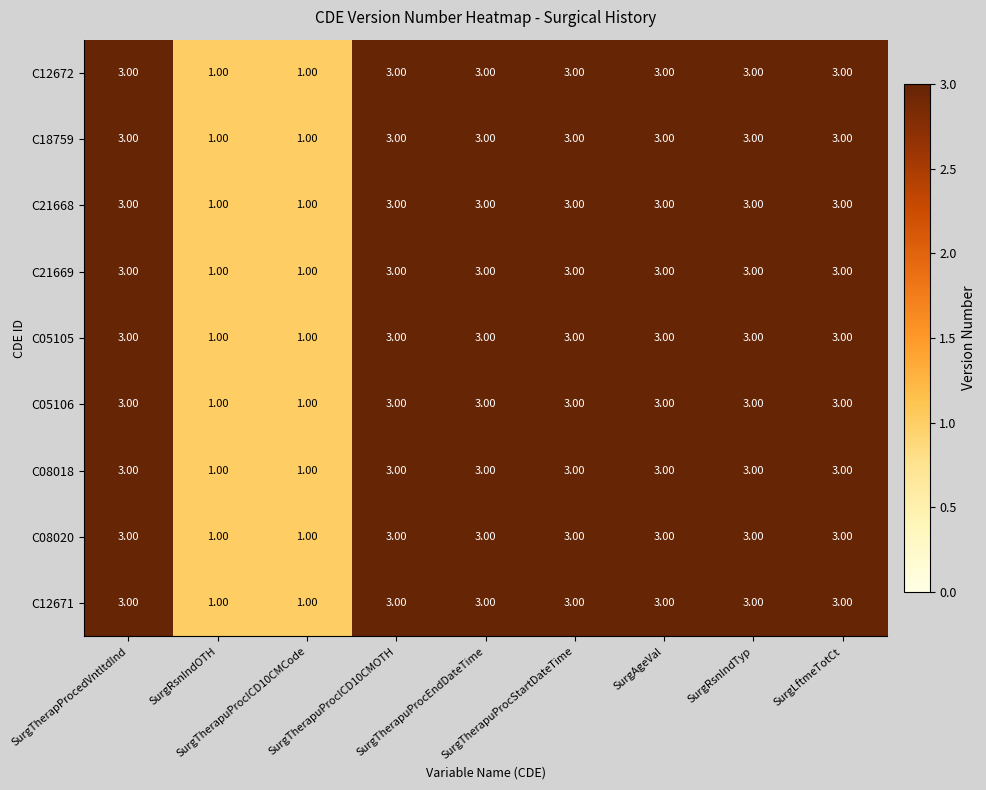

At how many categories does at least one series exceed 2?

7